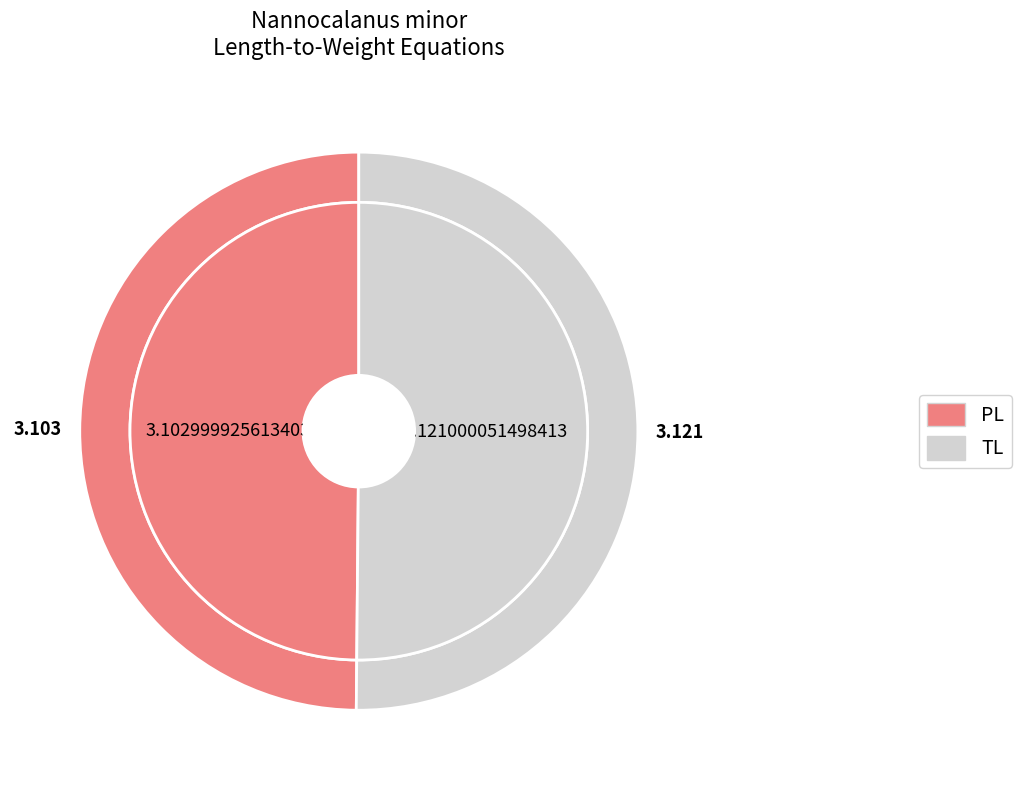

How many slices are in this pie chart?

2